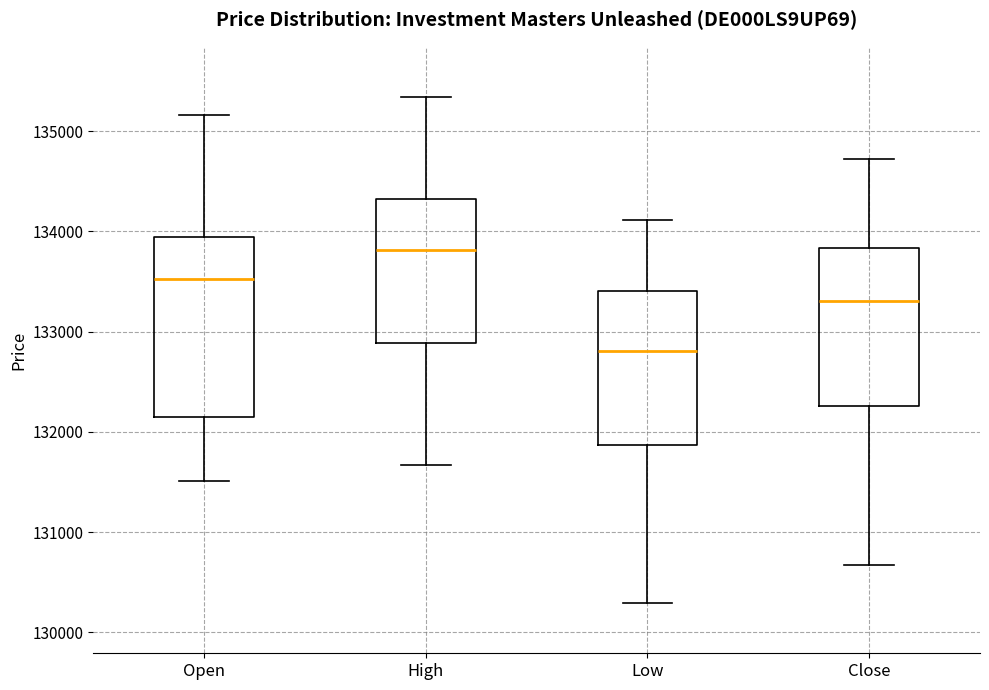

Which box's median line is the lowest?

Low